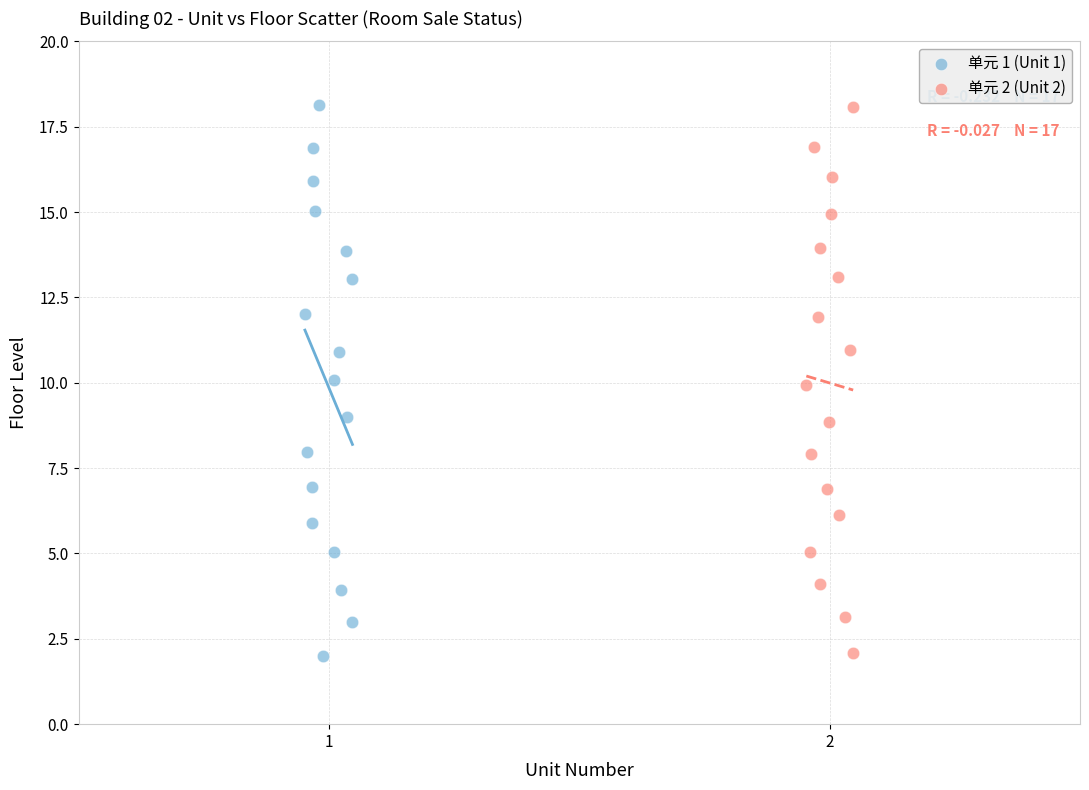

Which series has the largest Y range (max minus min)?

单元 1 (Unit 1)